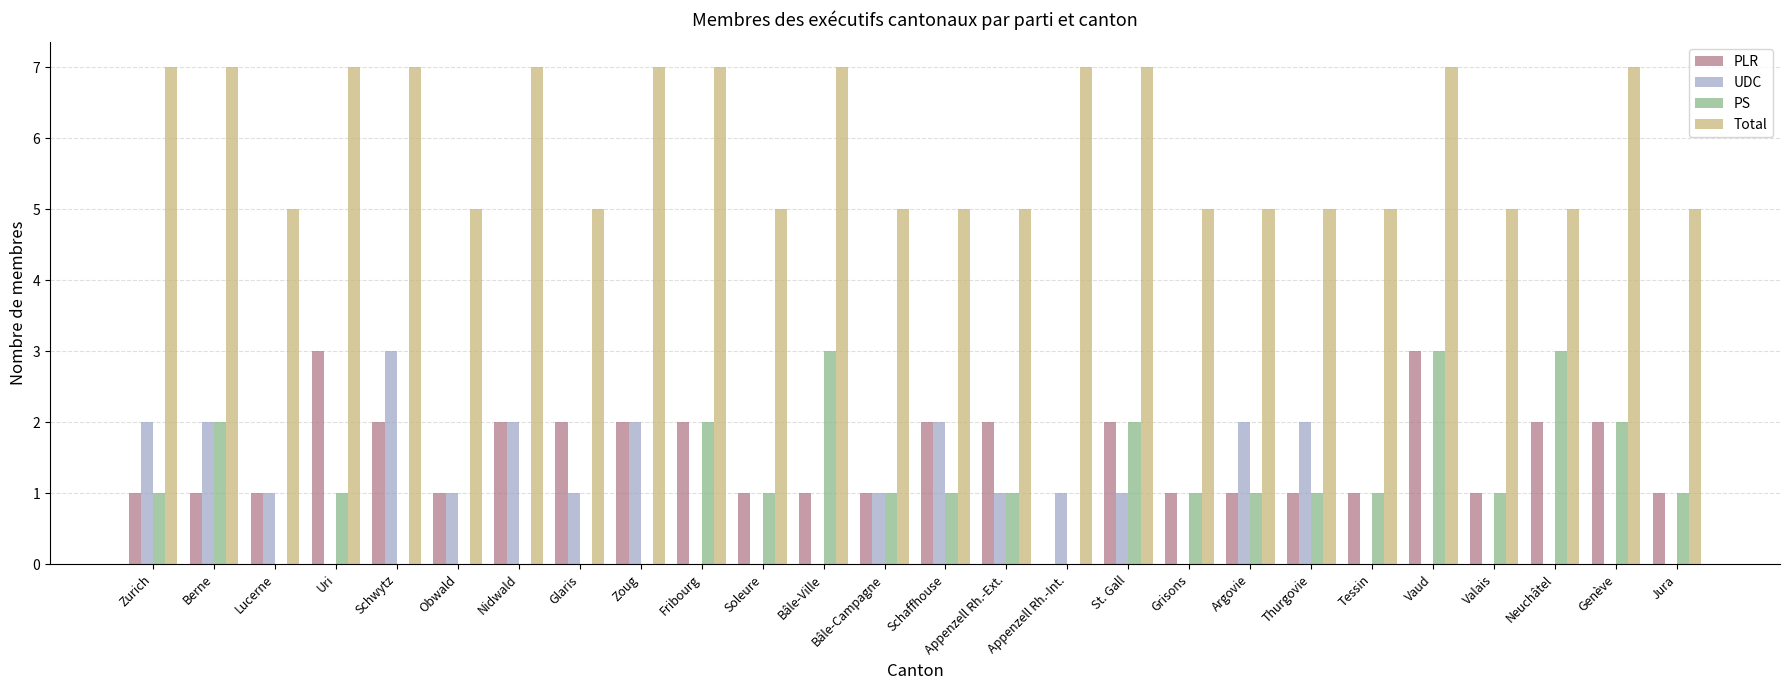

Reading left to right, what are all the values shown in this chart?

PLR: 1	1	1	3	2	1	2	2	2	2	1	1	1	2	2	0	2	1	1	1	1	3	1	2	2	1
UDC: 2	2	1	0	3	1	2	1	2	0	0	0	1	2	1	1	1	0	2	2	0	0	0	0	0	0
PS: 1	2	0	1	0	0	0	0	0	2	1	3	1	1	1	0	2	1	1	1	1	3	1	3	2	1
Total: 7	7	5	7	7	5	7	5	7	7	5	7	5	5	5	7	7	5	5	5	5	7	5	5	7	5